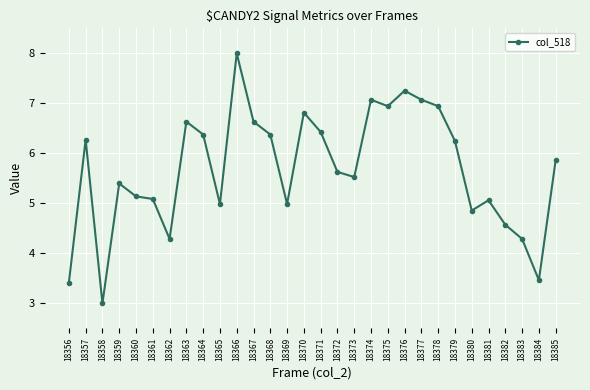

At which category does the data reach its first local valley?

18358